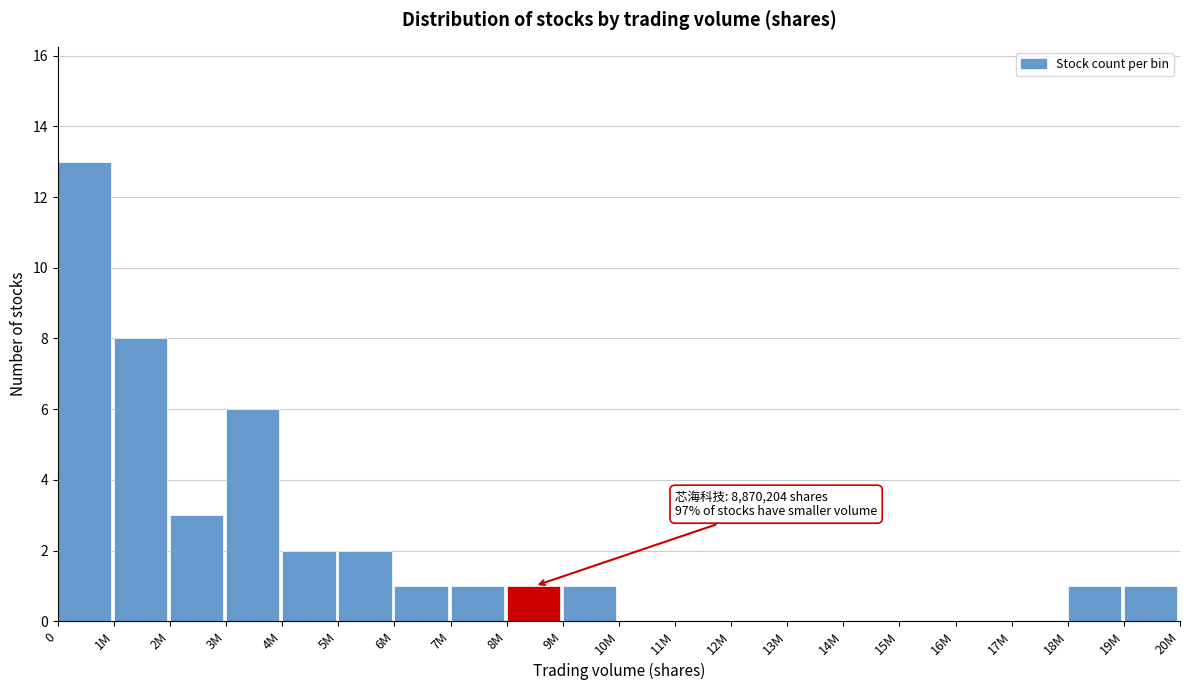

Reading right to left, extract all data points from this chart.

19M=1	18M=1	17M=0	16M=0	15M=0	14M=0	13M=0	12M=0	11M=0	10M=0	9M=1	8M=1	7M=1	6M=1	5M=2	4M=2	3M=6	2M=3	1M=8	0=13